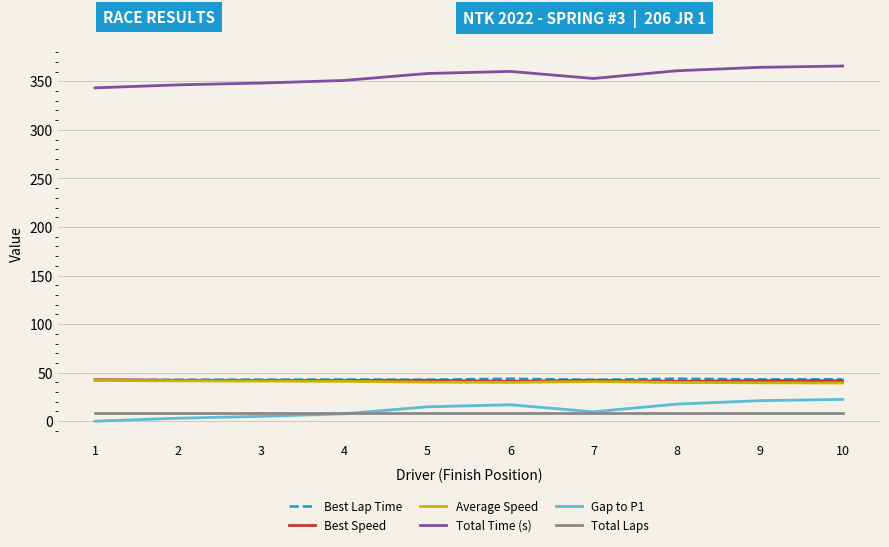

The value of Average Speed at 6 is 24.6. True or false?

False